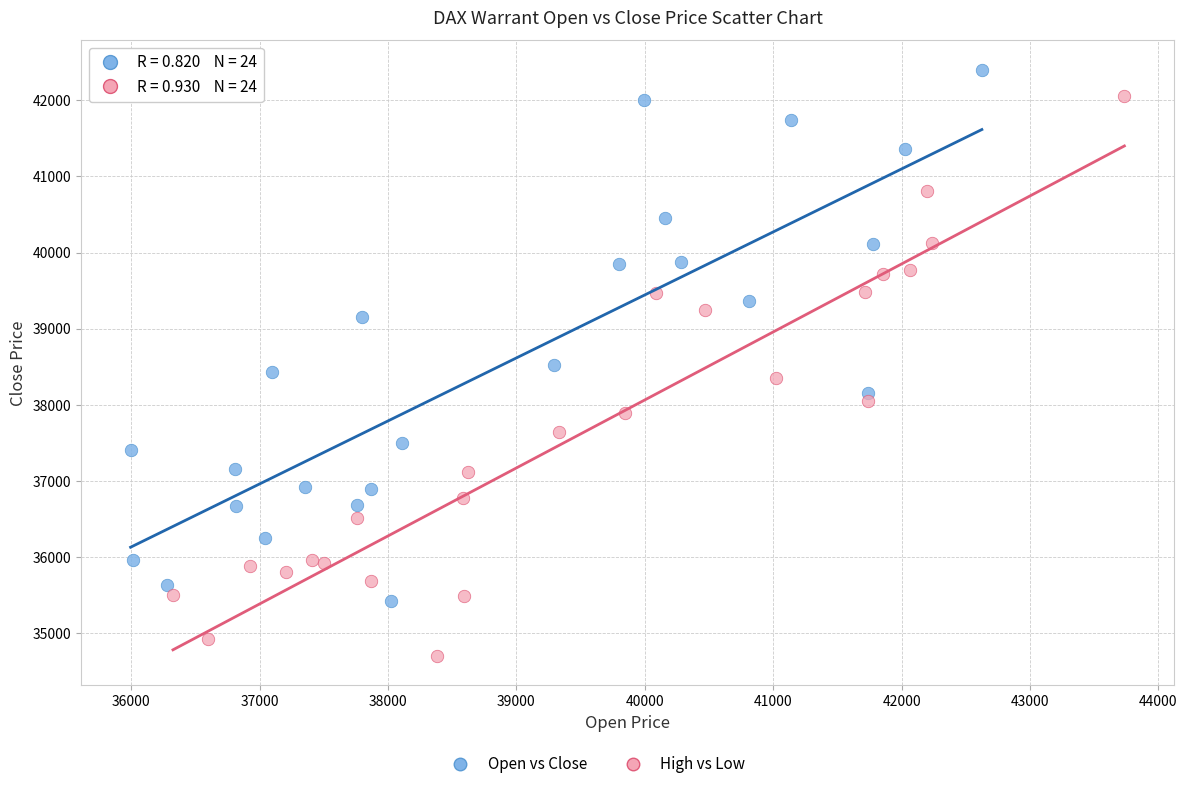

Which series has the largest Y range (max minus min)?

High vs Low